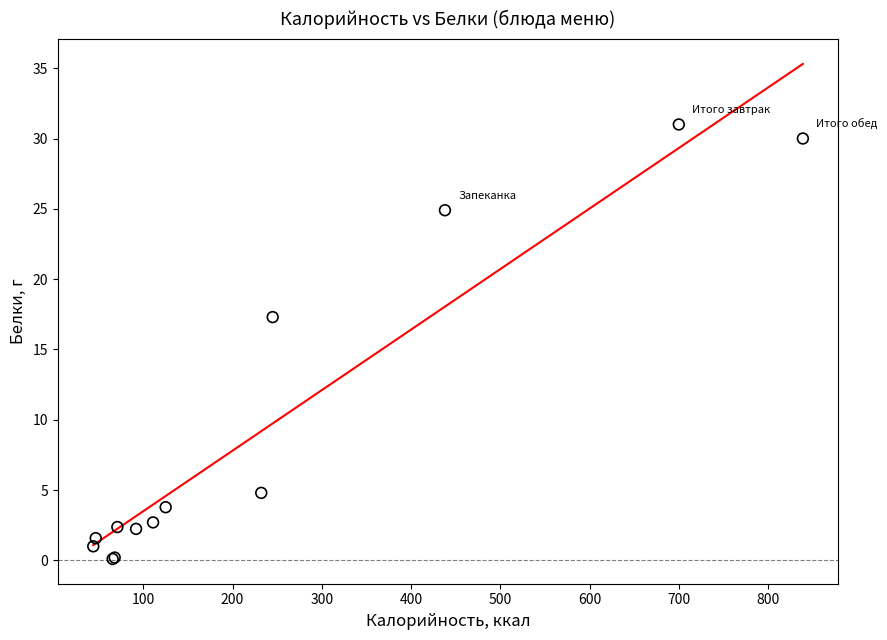

What Y value in the scatter plot is closest to 15?

17.3